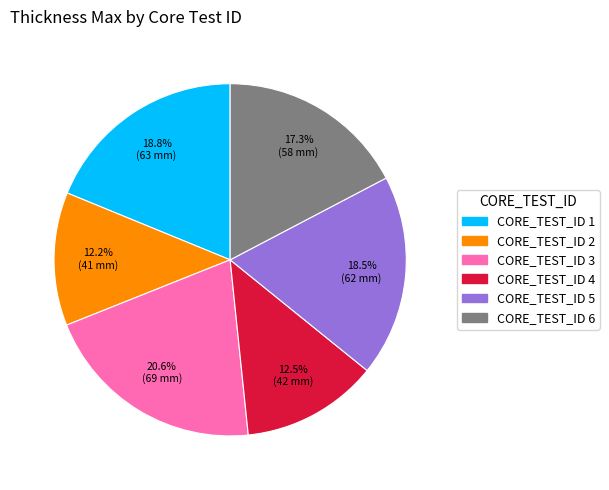

Between CORE_TEST_ID 4 and CORE_TEST_ID 5, which is larger?

CORE_TEST_ID 5